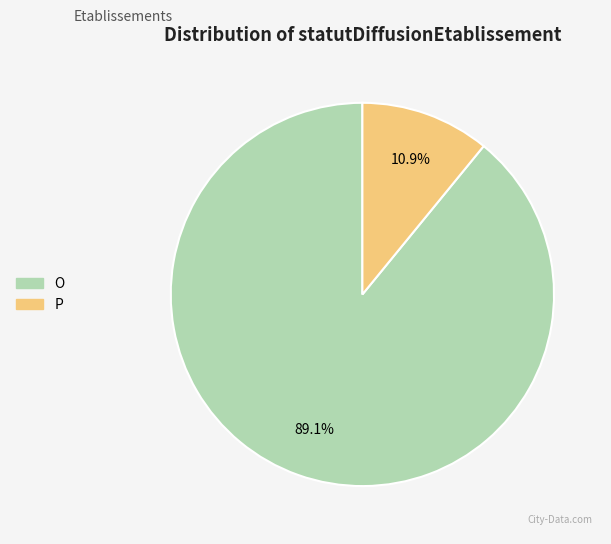

To the nearest percent, what is the combined percentage of O and P?

100%